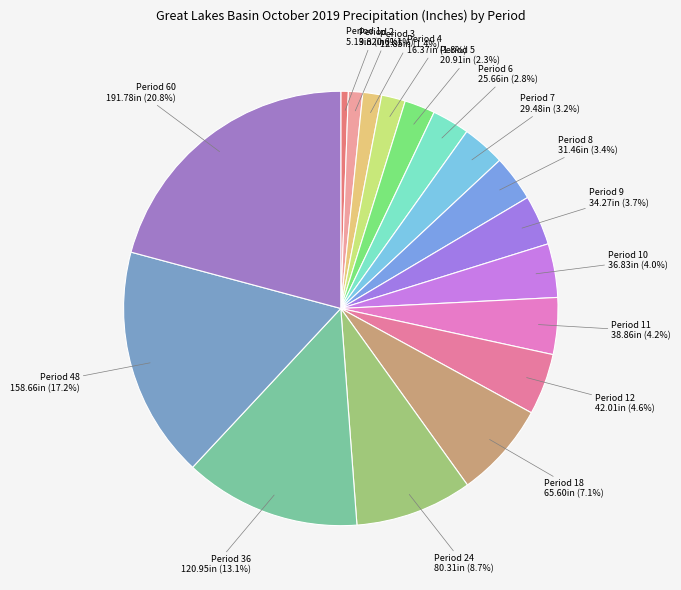

Which slice is the smallest?

Period 1